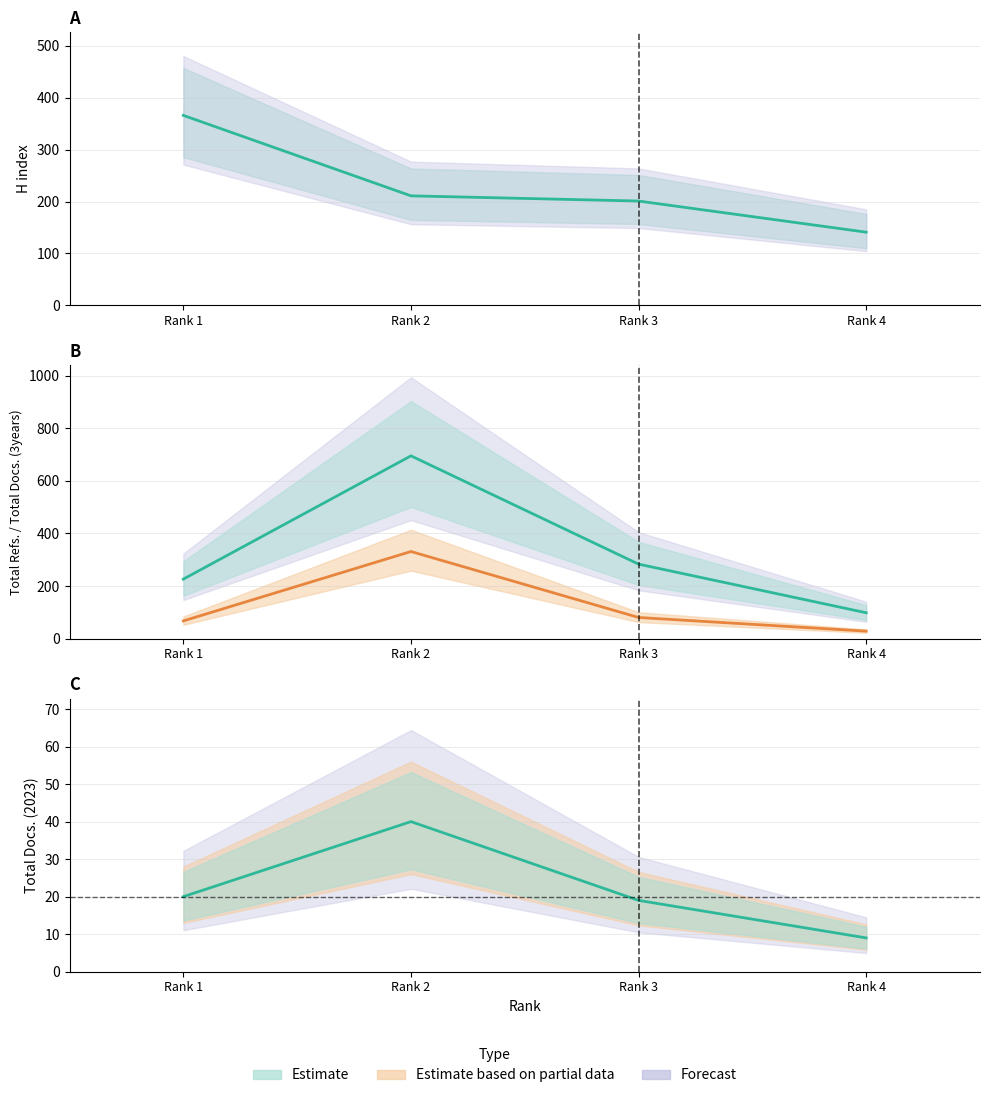

Is this an area chart (filled region under the line)?

No